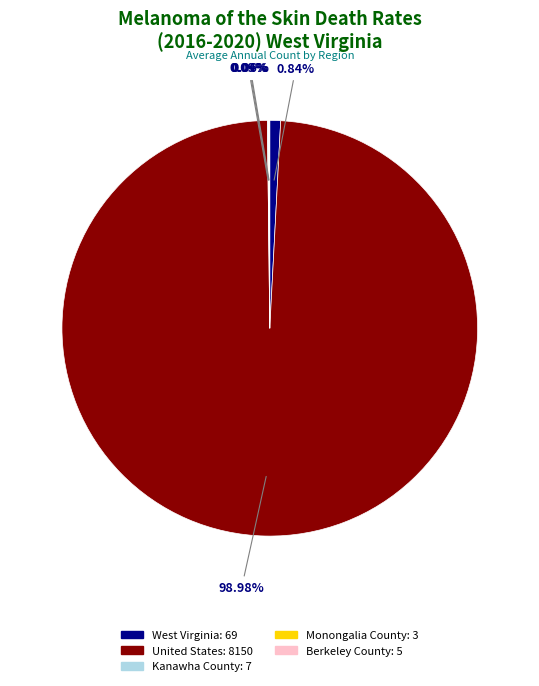

What is the largest slice in the pie chart?

United States